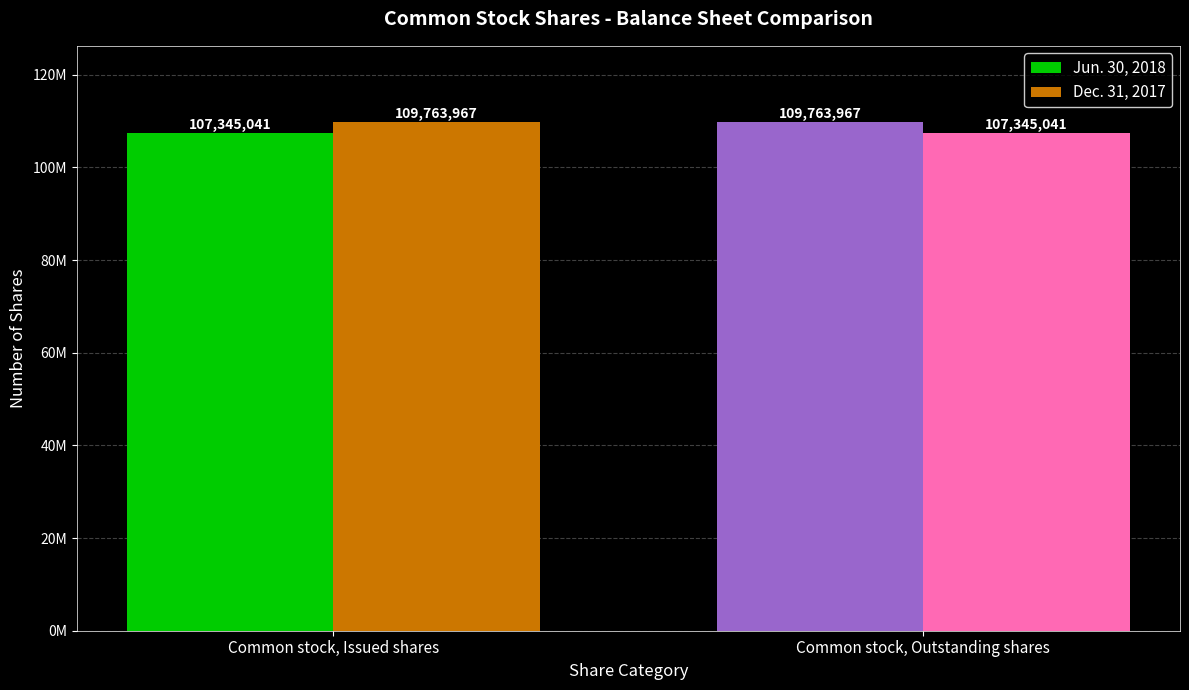

Are the bars grouped side by side (vs. stacked)?

Yes